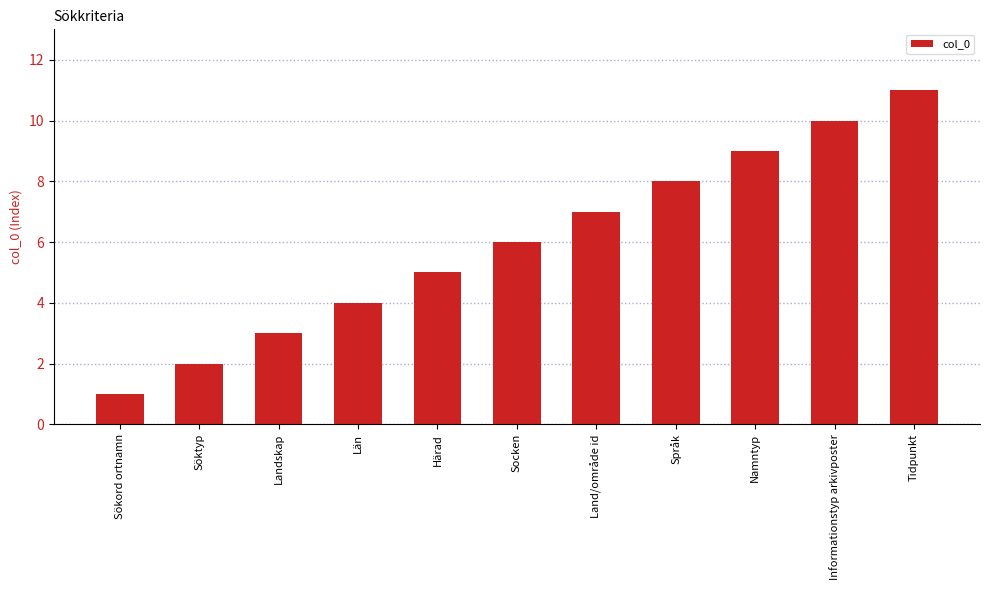

How many data points are less than 6?

5